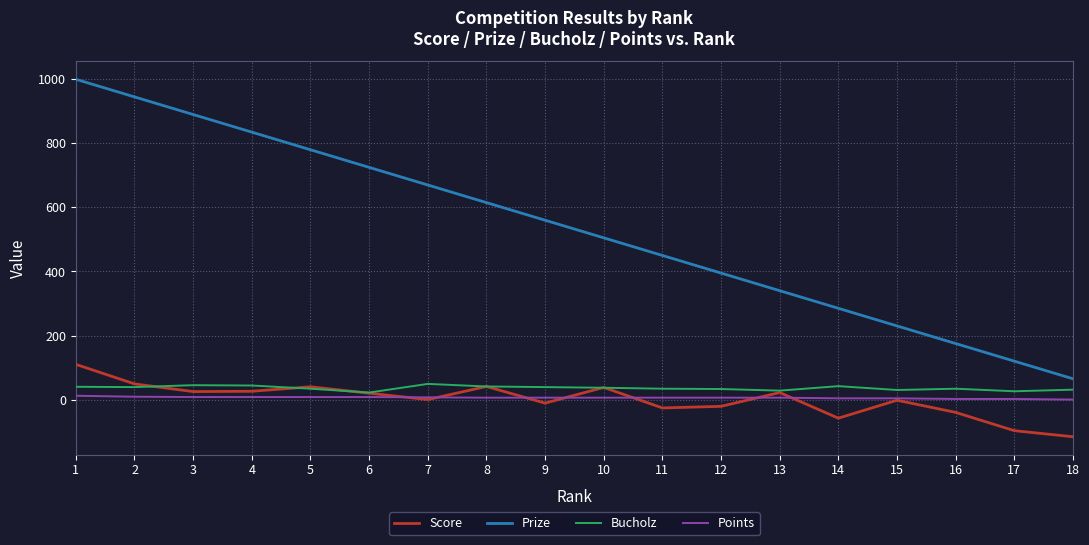

At which label does Prize first exceed 560?

1